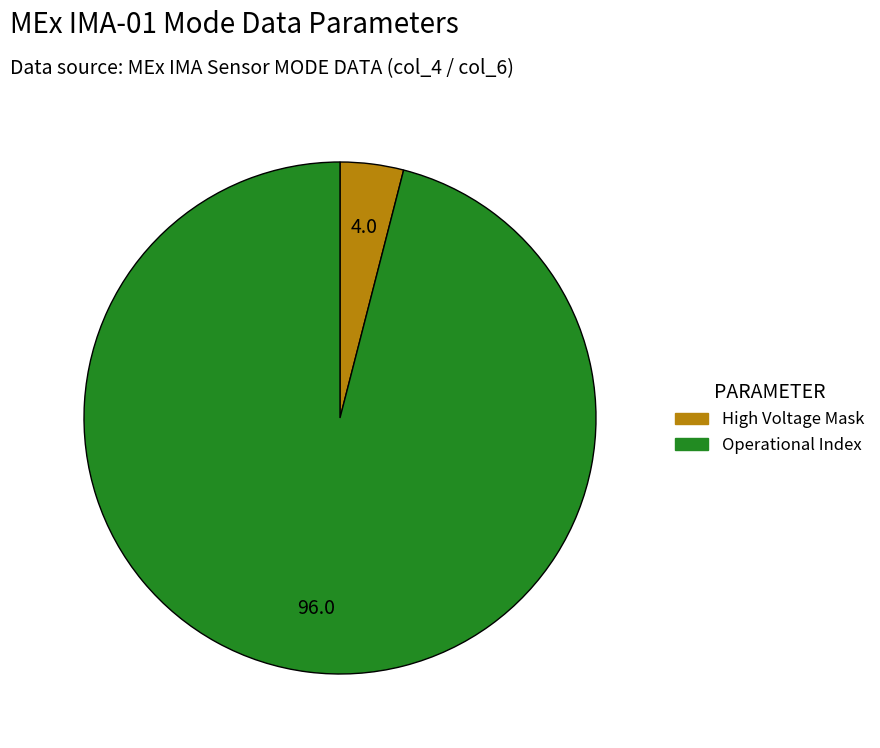

Does any single category account for the majority?

Yes